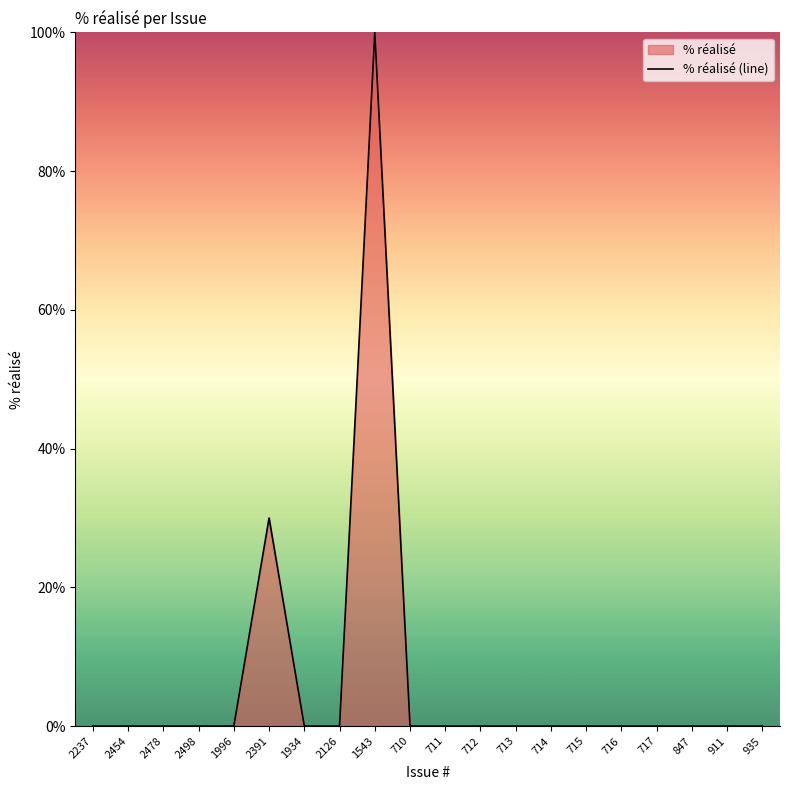

Does the chart display data point markers on the line(s)?

No